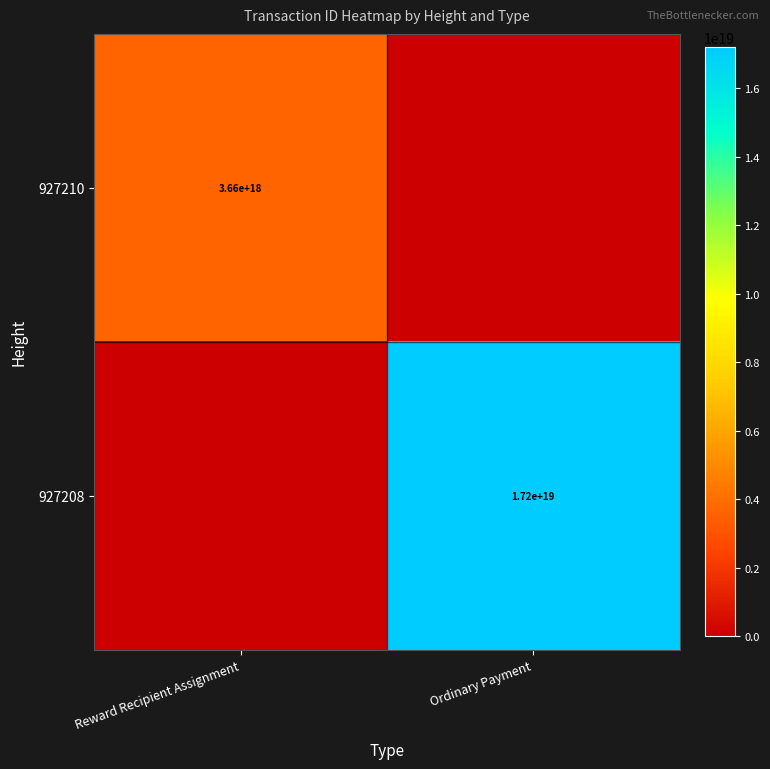

Rank the series by their maximum value, from lowest to highest.

927210, 927208